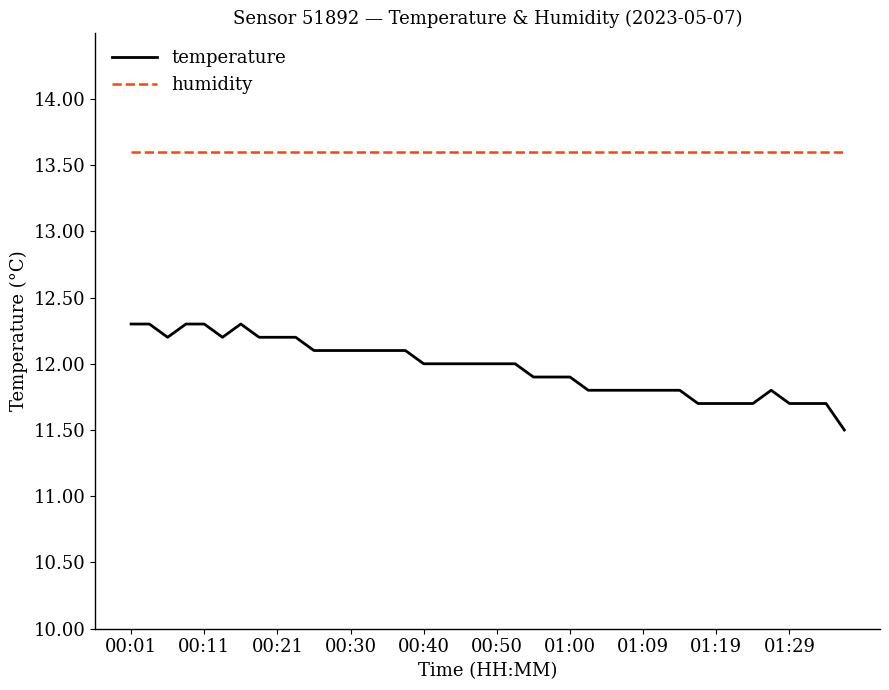

What is the lowest value of the humidity series?

13.6